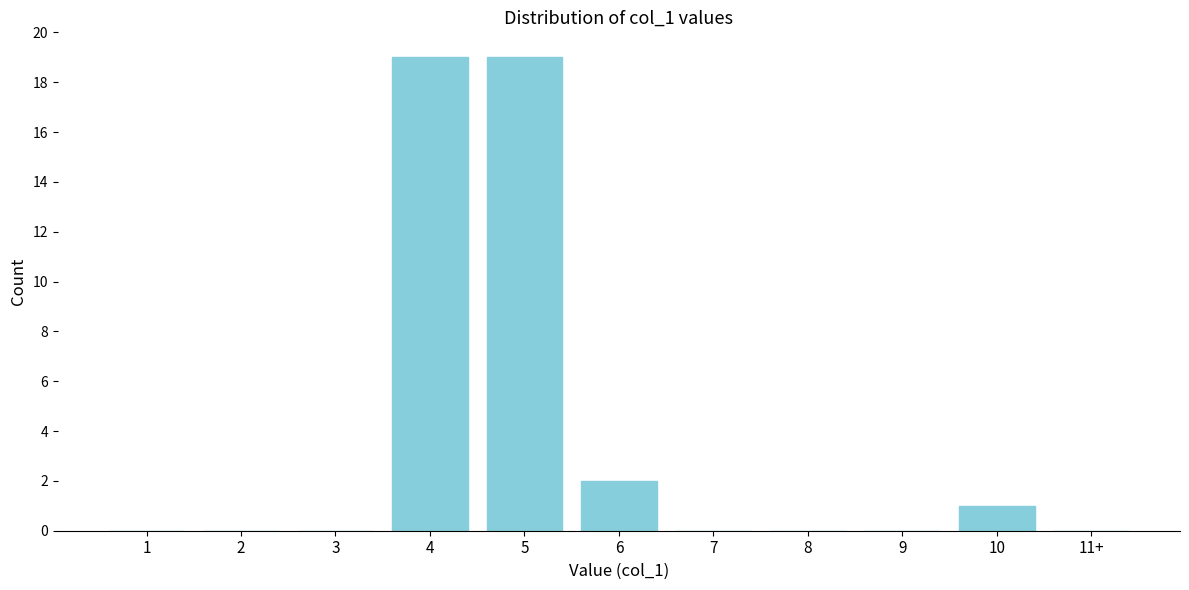

Reading right to left, list all the values displayed in this chart.

11+=0	10=1	9=0	8=0	7=0	6=2	5=19	4=19	3=0	2=0	1=0